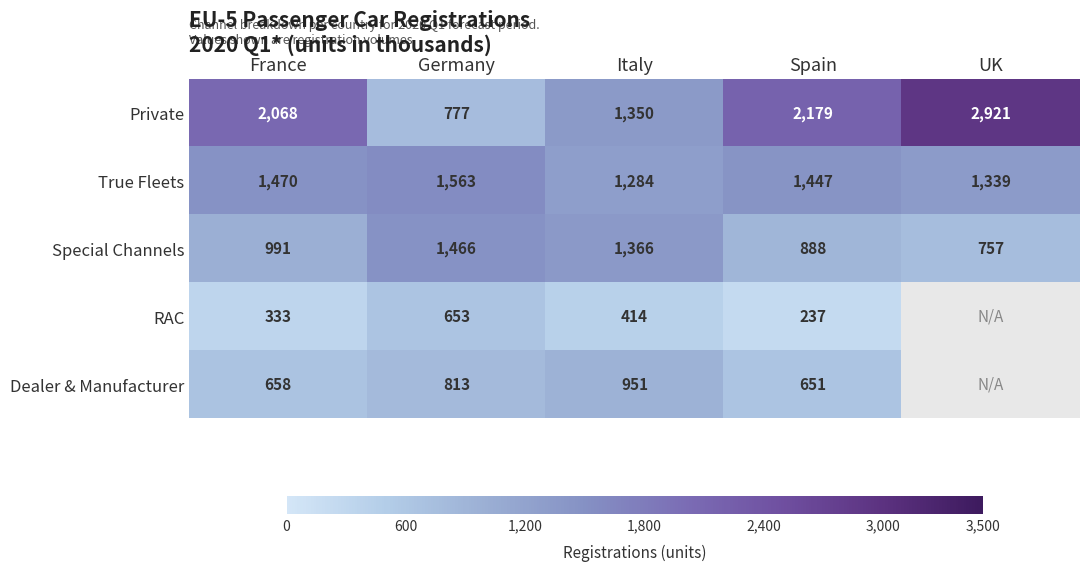

What is the difference between the highest and lowest values at France?

1735